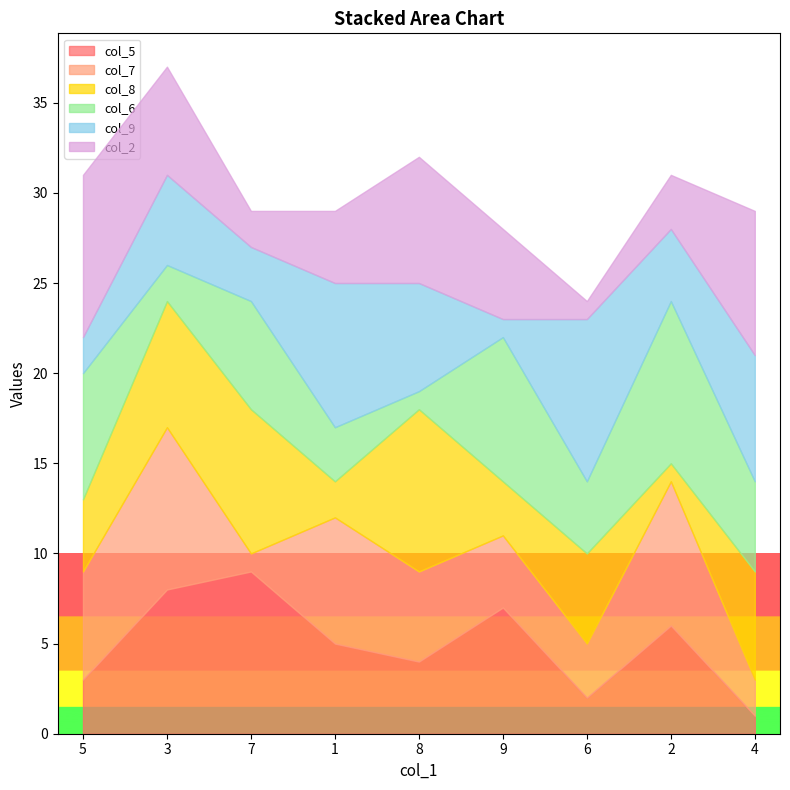

Which series has the largest range (max minus min)?

col_5